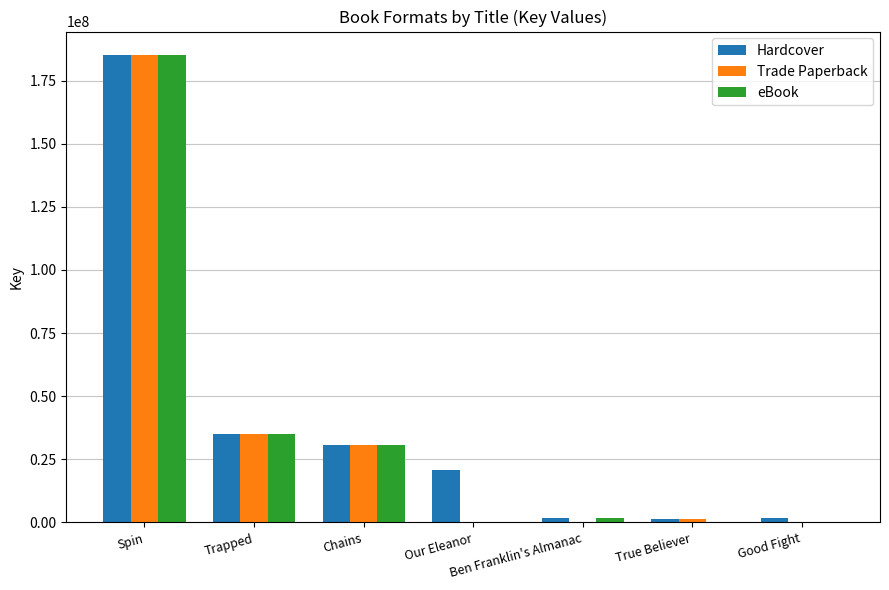

At which category is the sum across all series the highest?

Spin